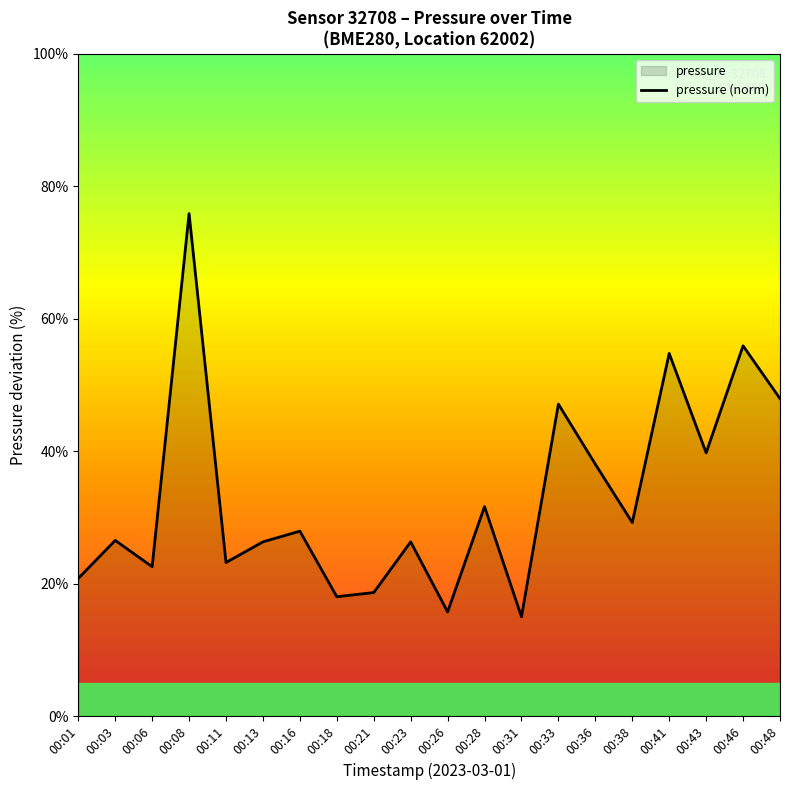

True or false: the data shows 114.9 at 00:08.

False